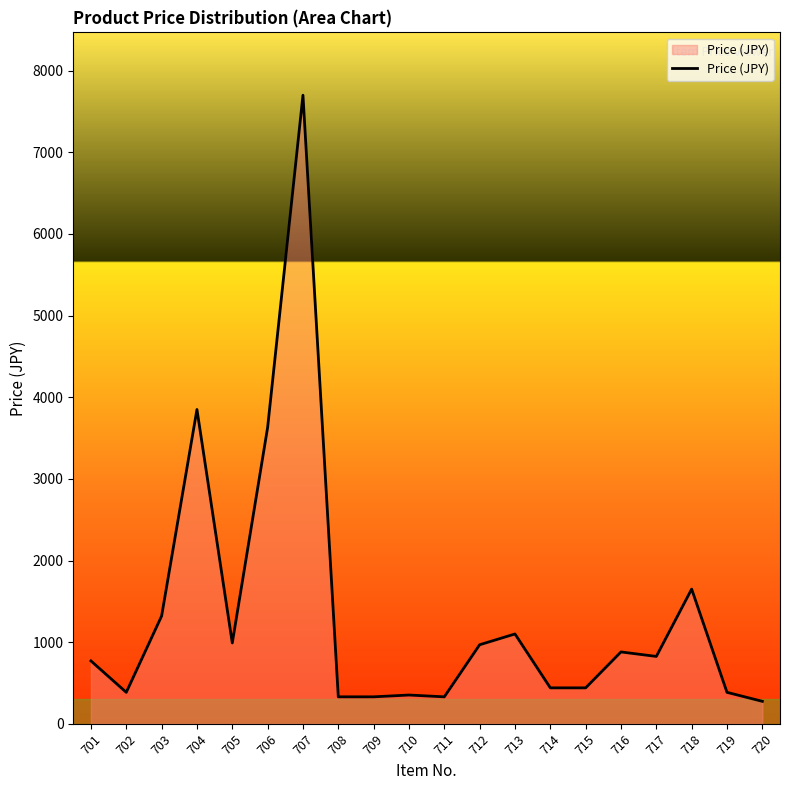

What is the change in value from 709 to 713?

+770